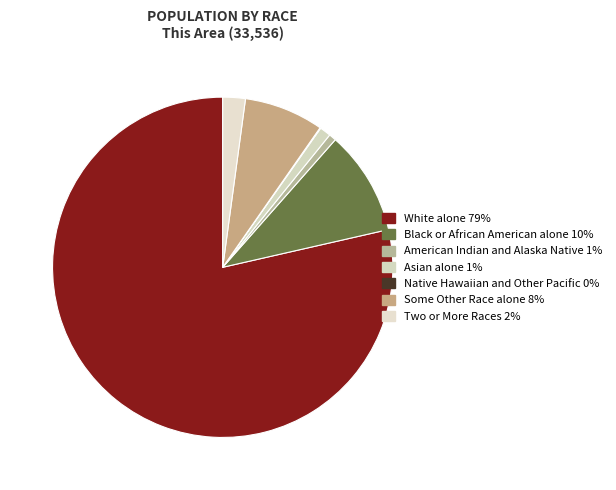

Is it true that American Indian and Alaska Native is 11% of the pie?

False